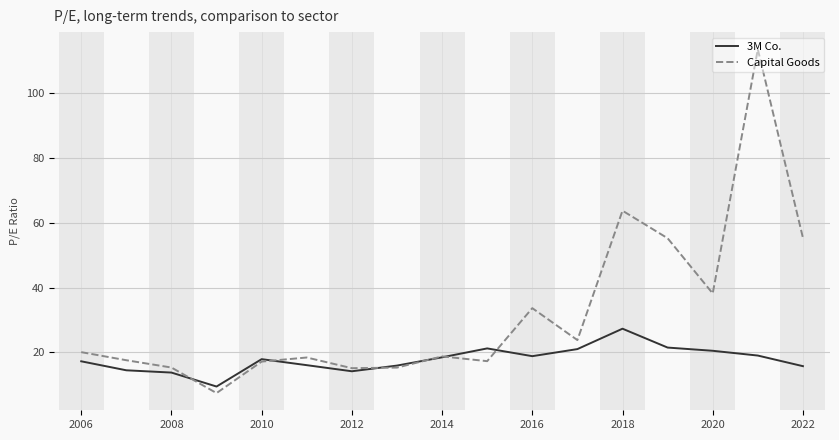

Rank the series by their average value, from lowest to highest.

3M Co., Capital Goods